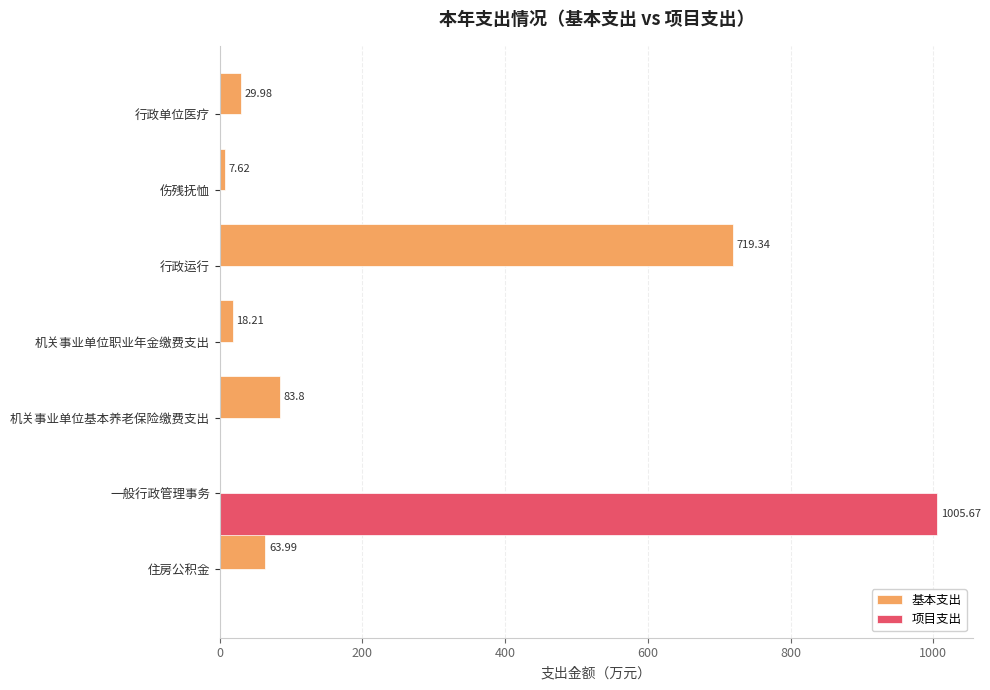

How many values in the 项目支出 series exceed 0?

1